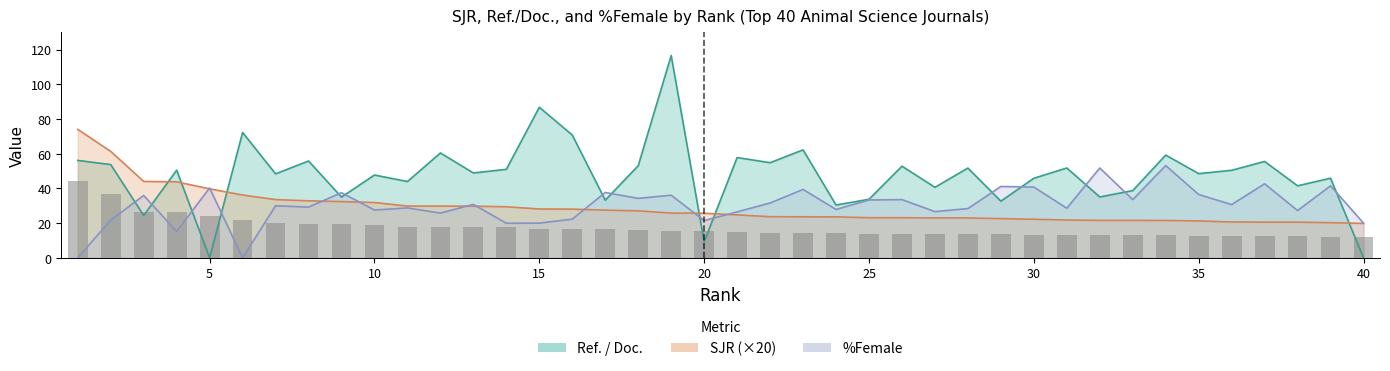

What are all the series names shown in the legend?

SJR, Ref. / Doc., %Female